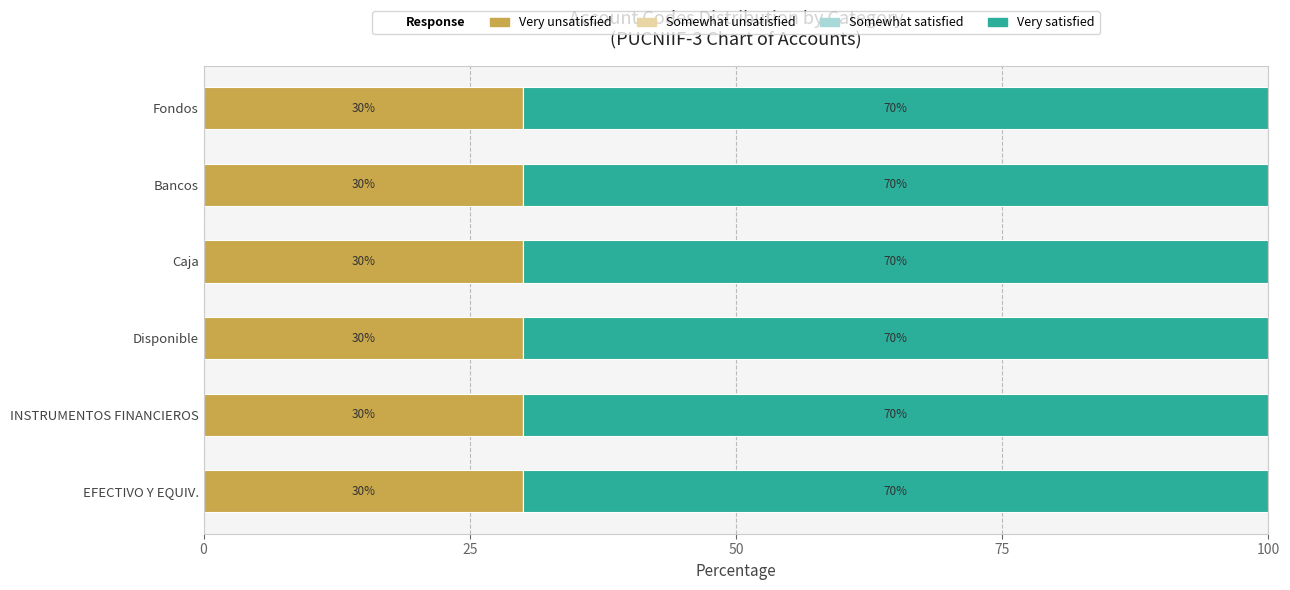

True or false: Very unsatisfied has a value of 7 at Bancos.

False